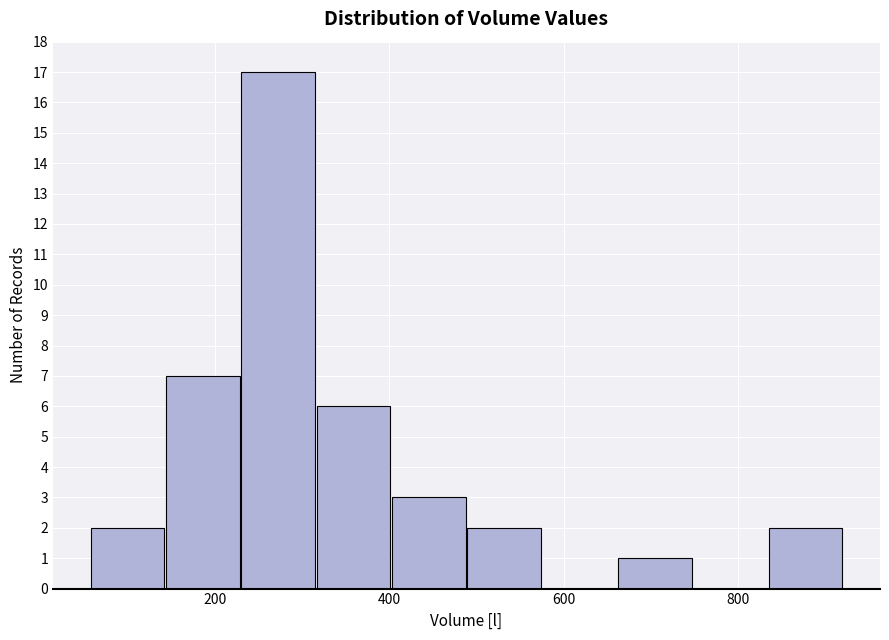

Reading left to right, list every bar in this chart as the range it spans on the x-axis followed by its height. Neither the bar edges nor the heights are printed on the chart, so give them approximately, as read against the axes.

60 to 140: 2
140 to 220: 7
220 to 320: 17
320 to 400: 6
400 to 480: 3
480 to 580: 2
580 to 660: 0
660 to 740: 1
740 to 840: 0
840 to 920: 2